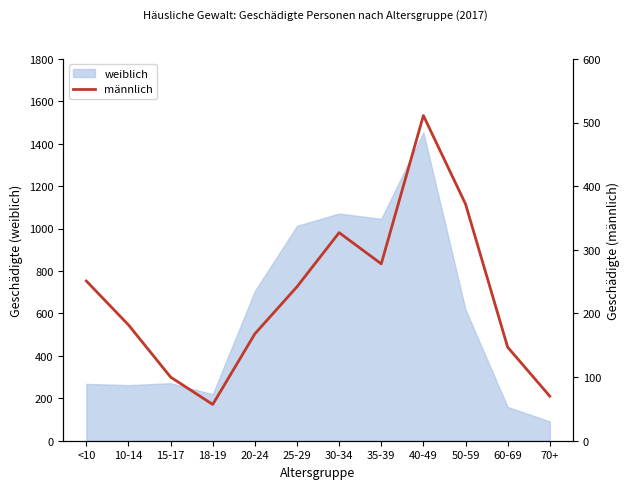

Reading left to right, extract all data points from this chart.

<10=251	10-14=182	15-17=100	18-19=57	20-24=168	25-29=242	30-34=327	35-39=278	40-49=511	50-59=372	60-69=147	70+=70